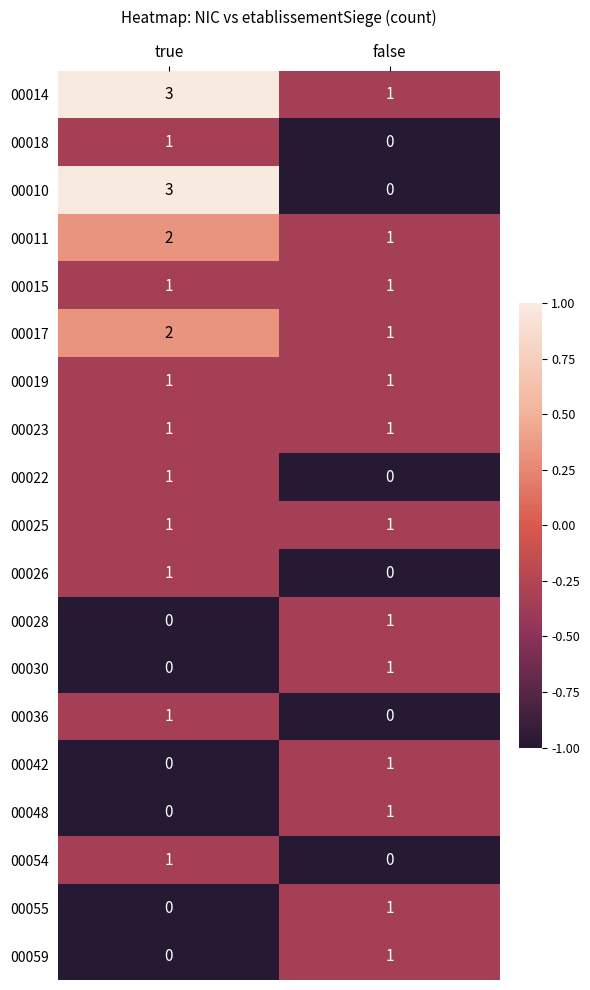

Which series has the largest range (max minus min)?

00010